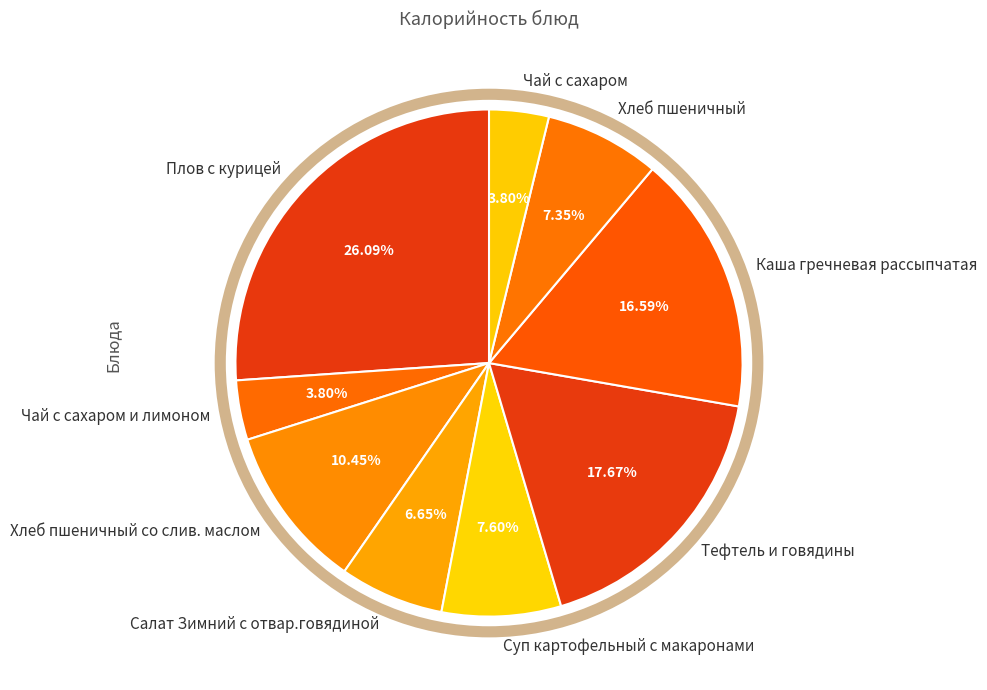

To the nearest percent, what is the difference between the largest and smallest slice percentages?

22%